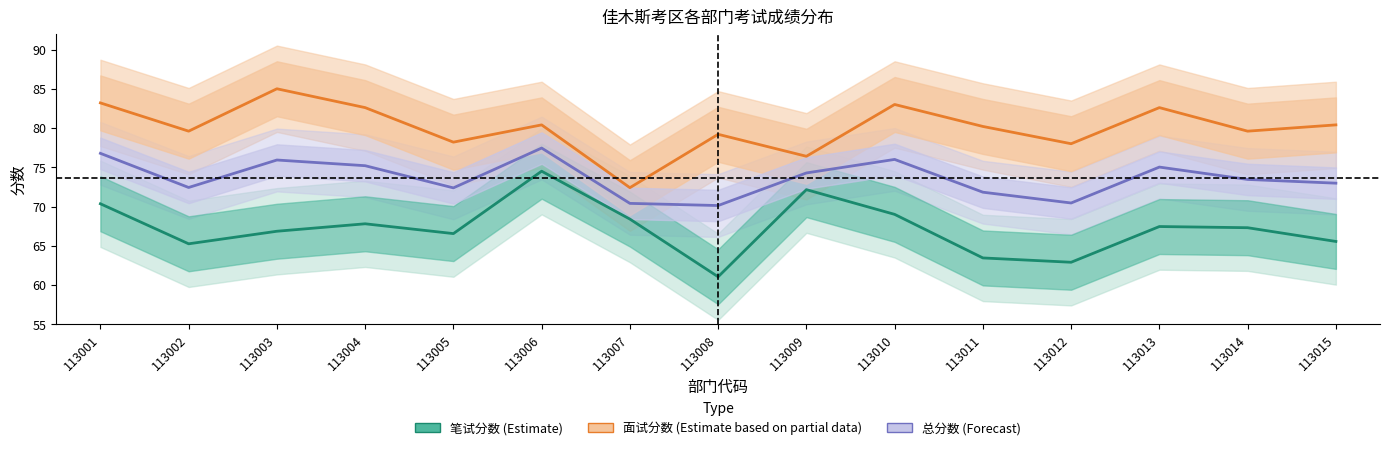

What is the value of the 笔试分数 (Estimate) point at the 1st from the left?

70.3